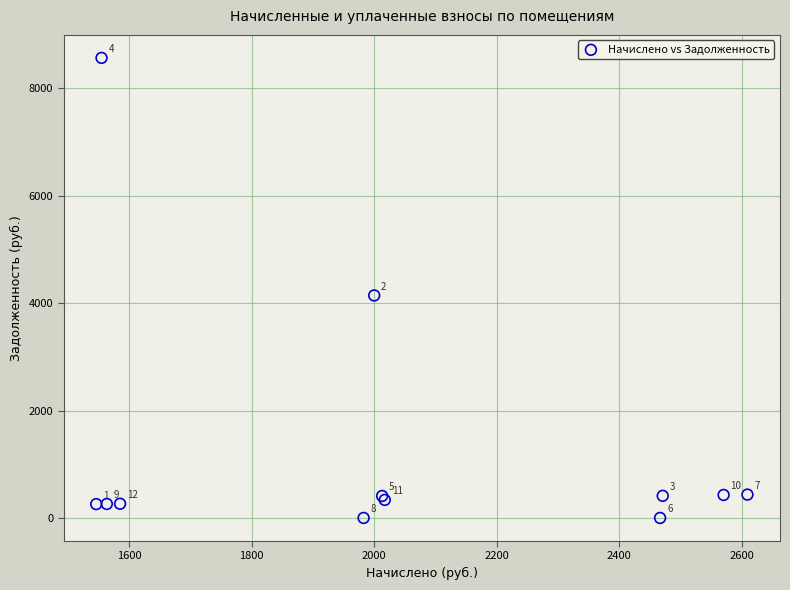

What Y value in the scatter plot is closest to 4284?

4144.4